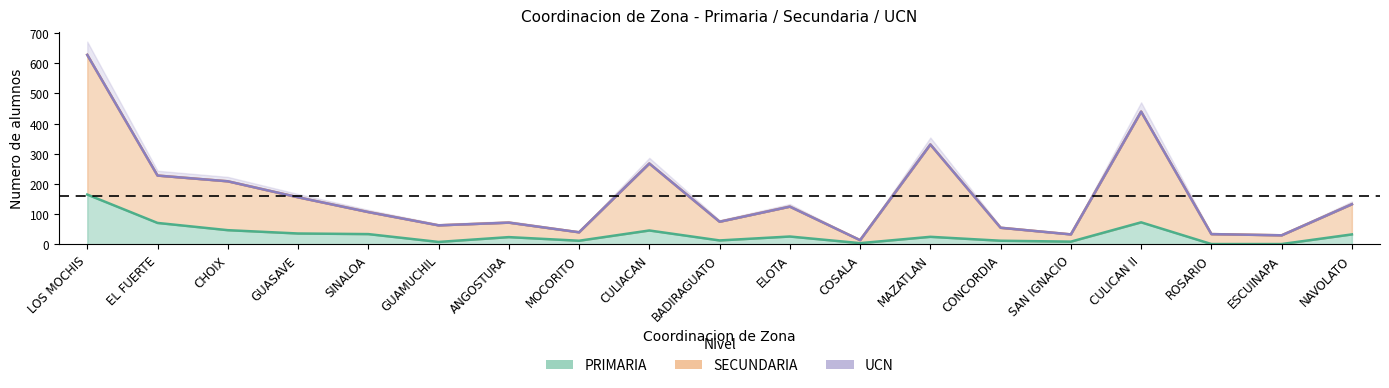

Does the chart have visible grid lines?

No